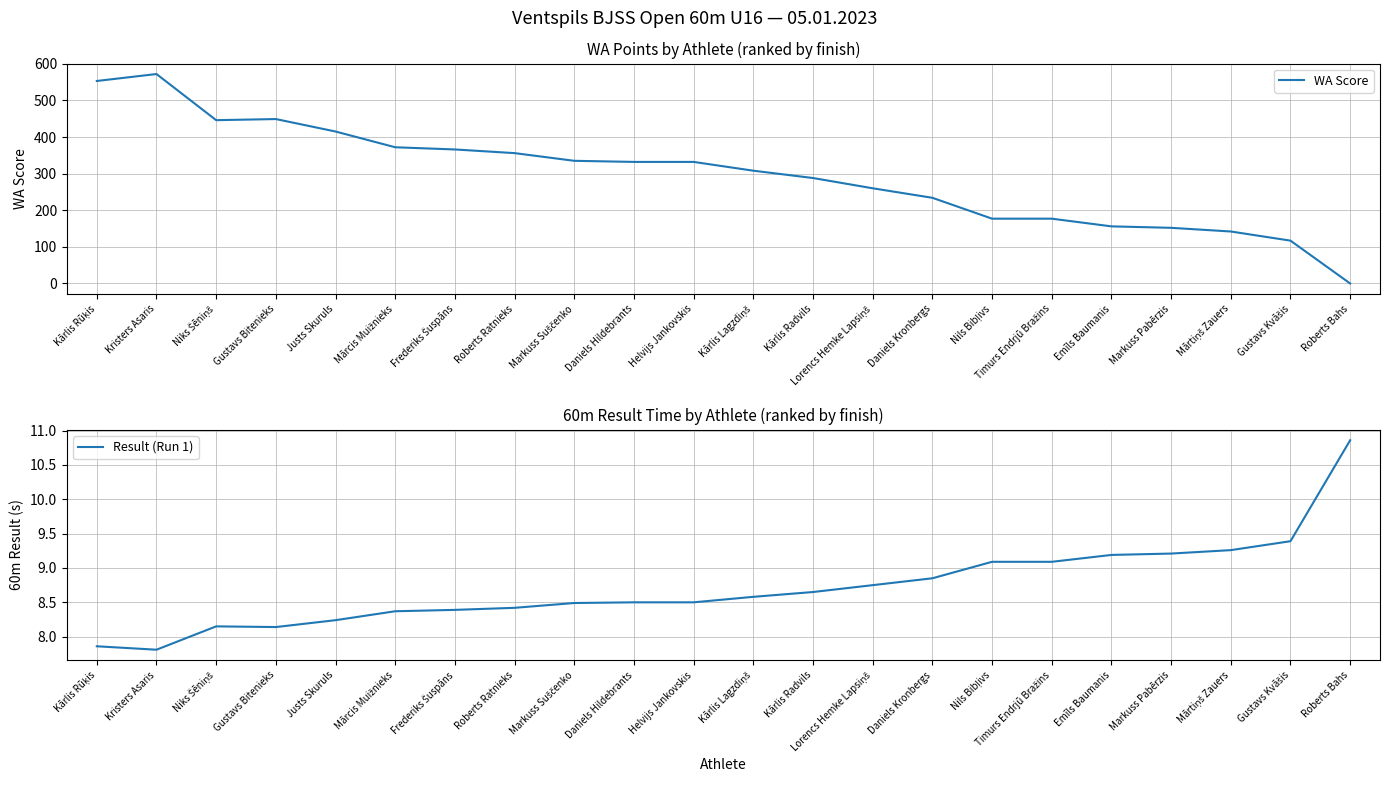

Where is Result (Run 1) nearest to the value 9?

Nils Bibļivs